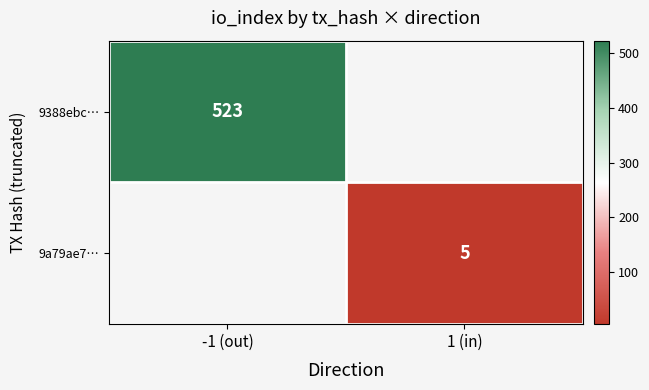

Which label corresponds to the smallest value in the chart?

1 (in)